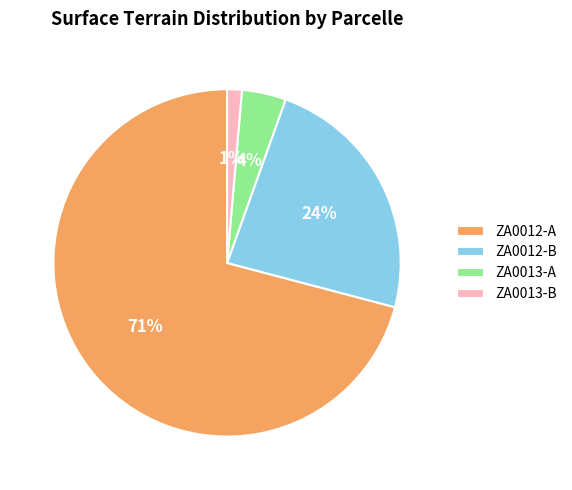

Count the number of slices in the pie.

4